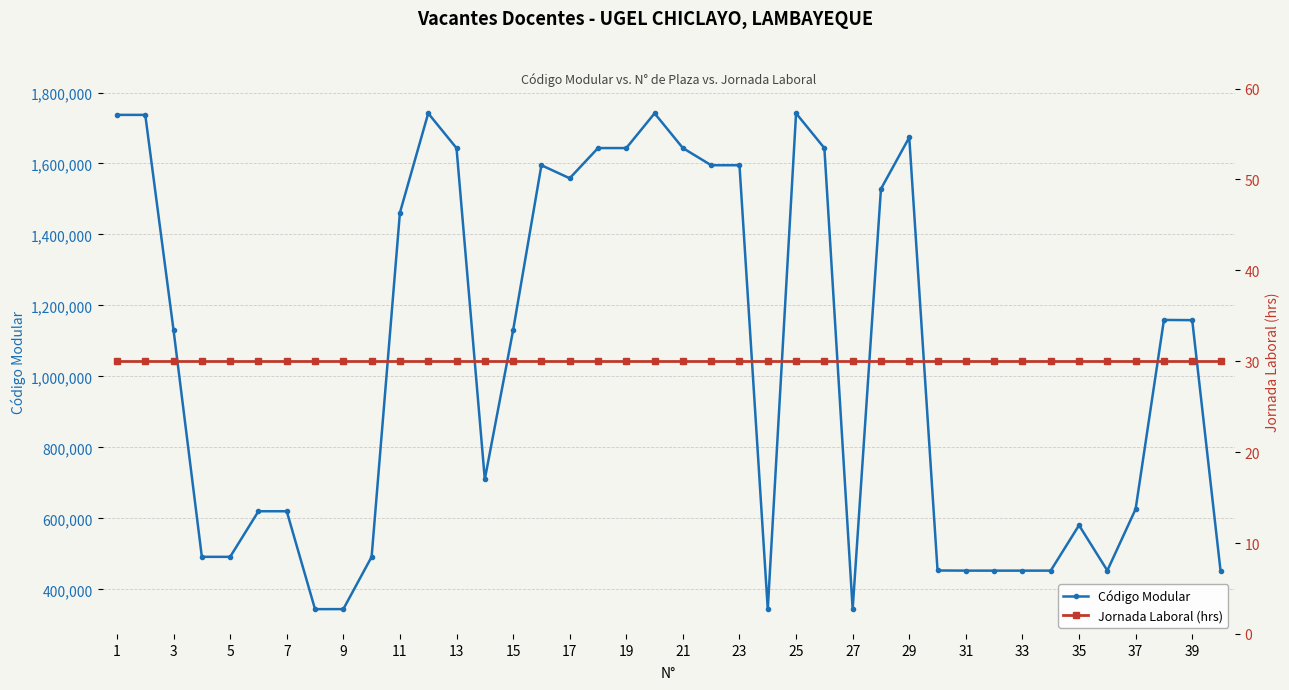

What are all the series names shown in the legend?

Código Modular, Jornada Laboral (hrs)